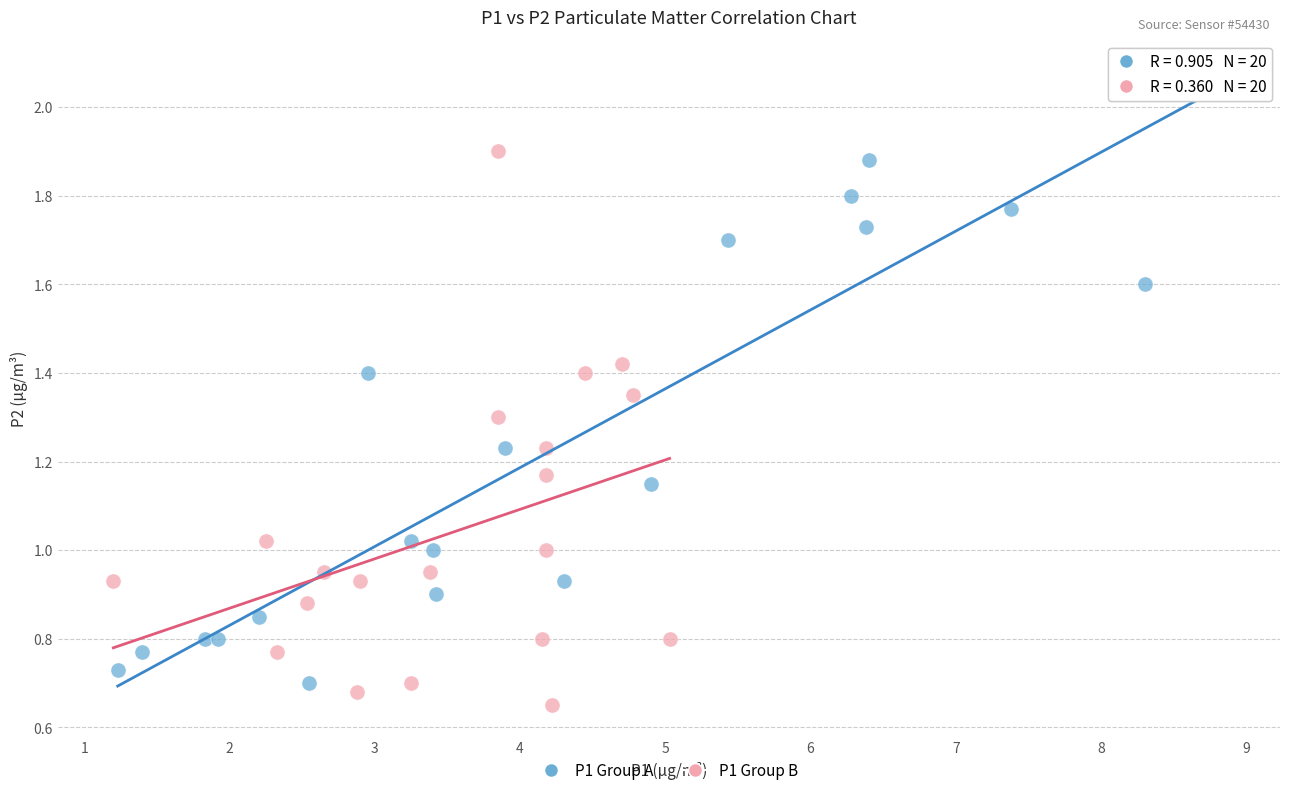

Which series contains the highest Y value?

P1 Group A